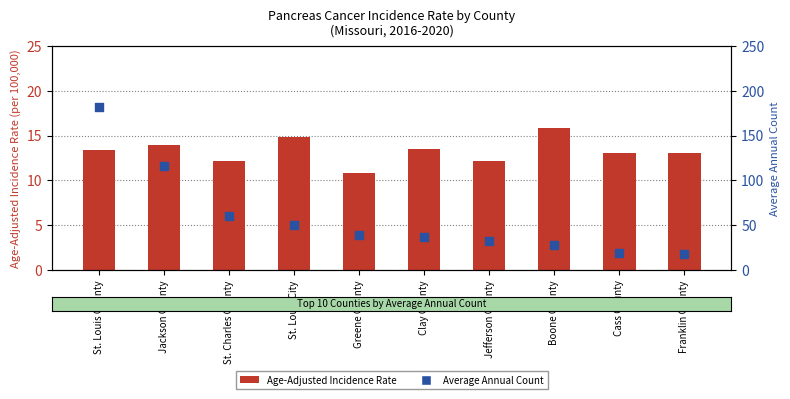

At which category is the sum across all series the highest?

St. Louis County